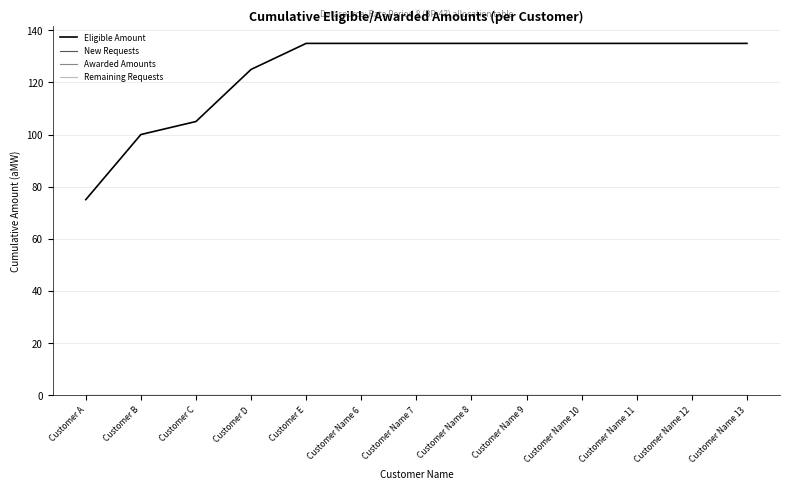

True or false: Eligible Amount has a value of 135 at Customer Name 7.

True